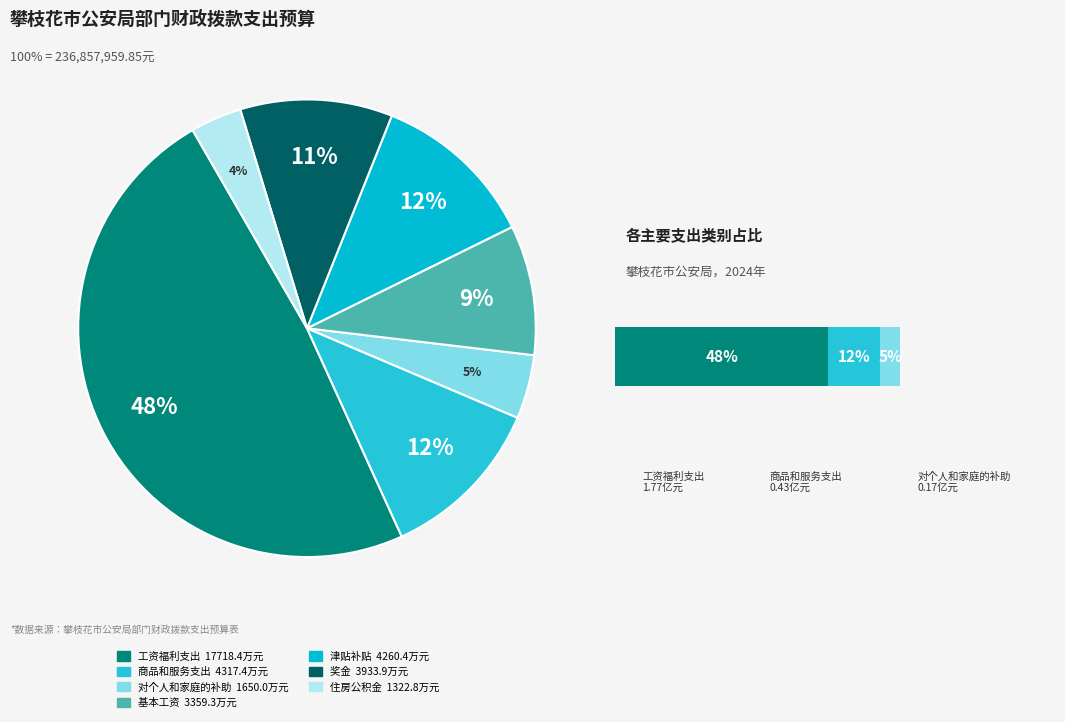

Is there any slice that represents more than half of the pie?

No